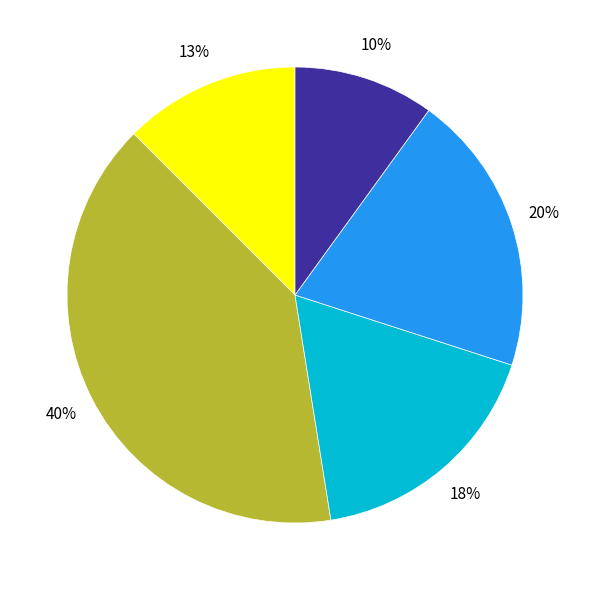

Is there a majority slice in this chart?

No